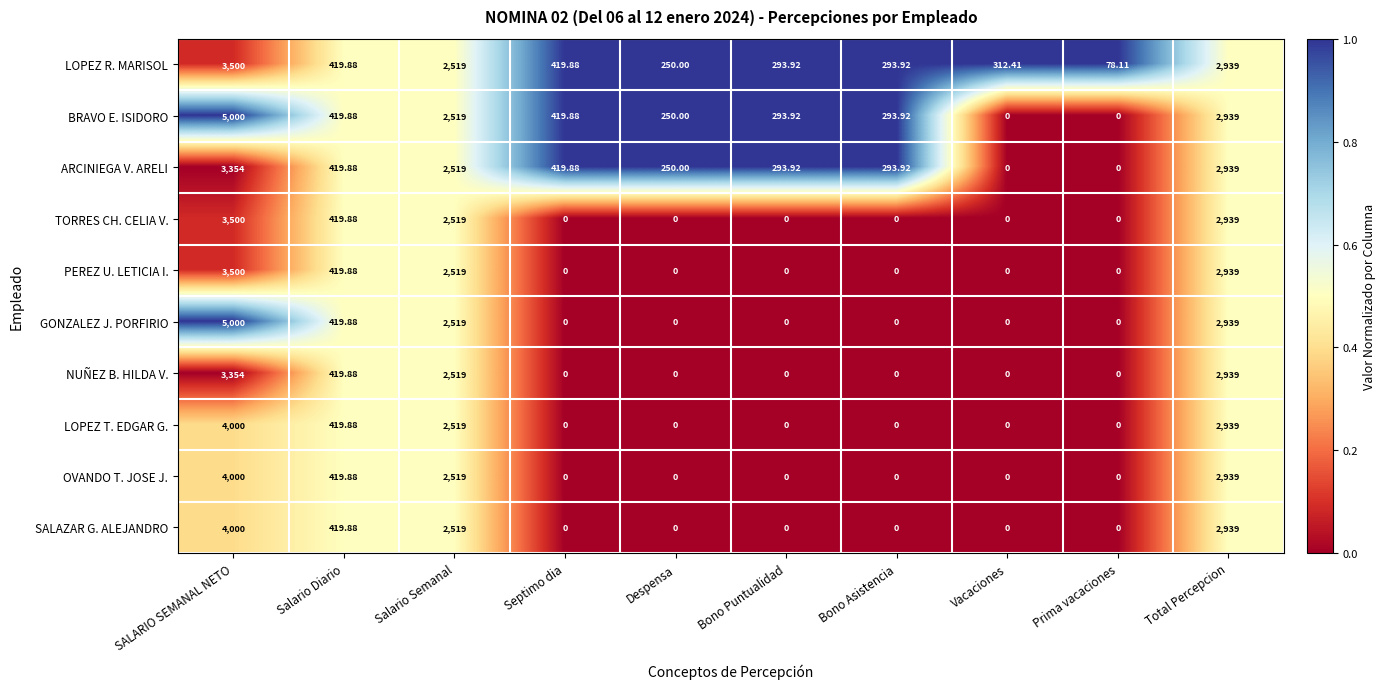

Where is OVANDO T. JOSE J. nearest to the value 2000?

Salario Semanal